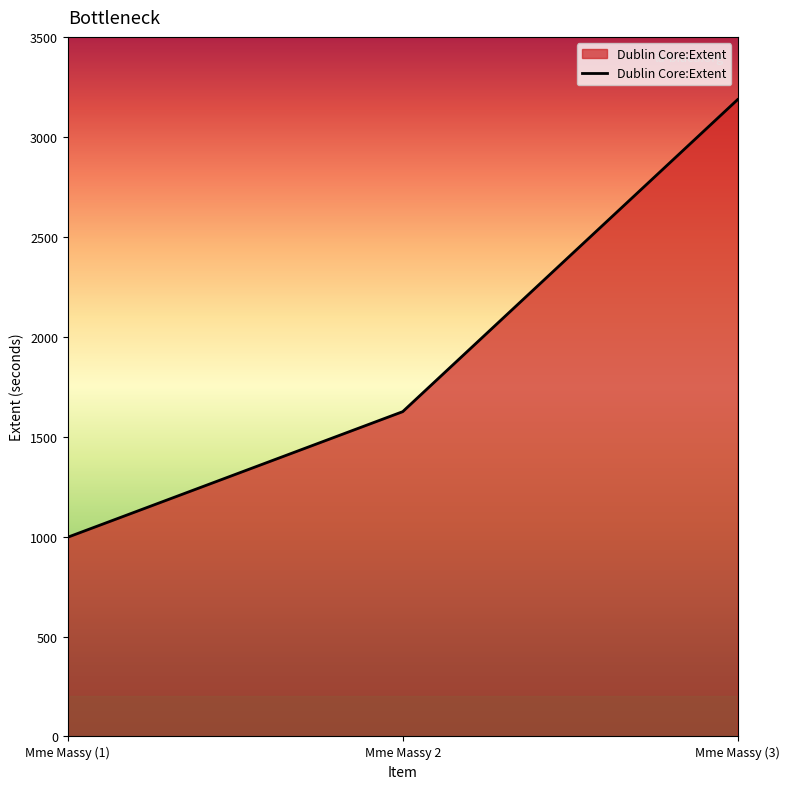

Reading left to right, list all the values displayed in this chart.

997	1625	3186